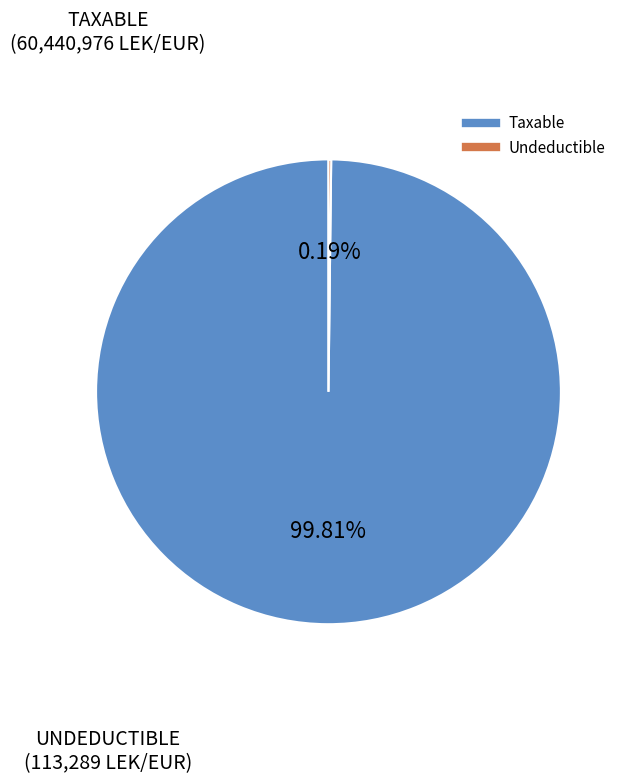

Which slice is the largest?

Taxable